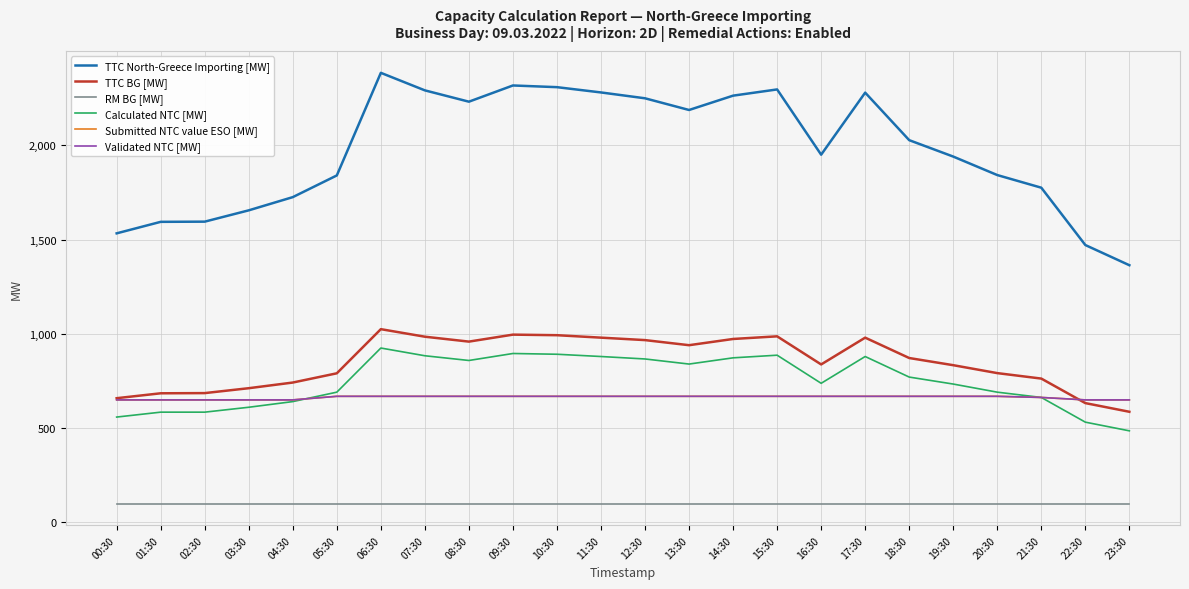

Does the chart have visible grid lines?

Yes